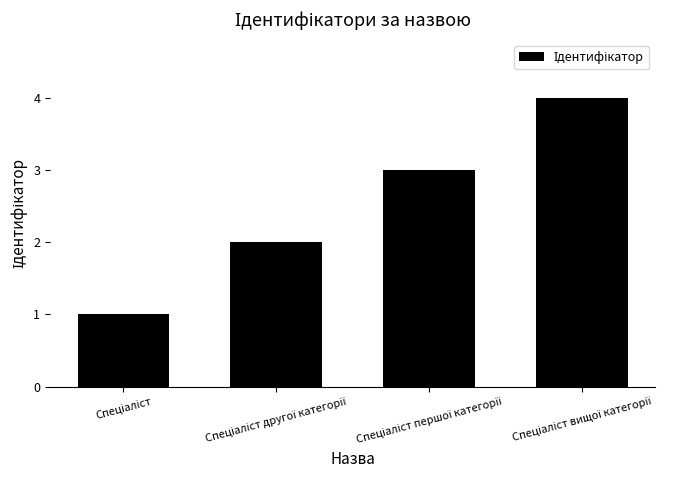

What is the difference between the maximum and minimum values?

3